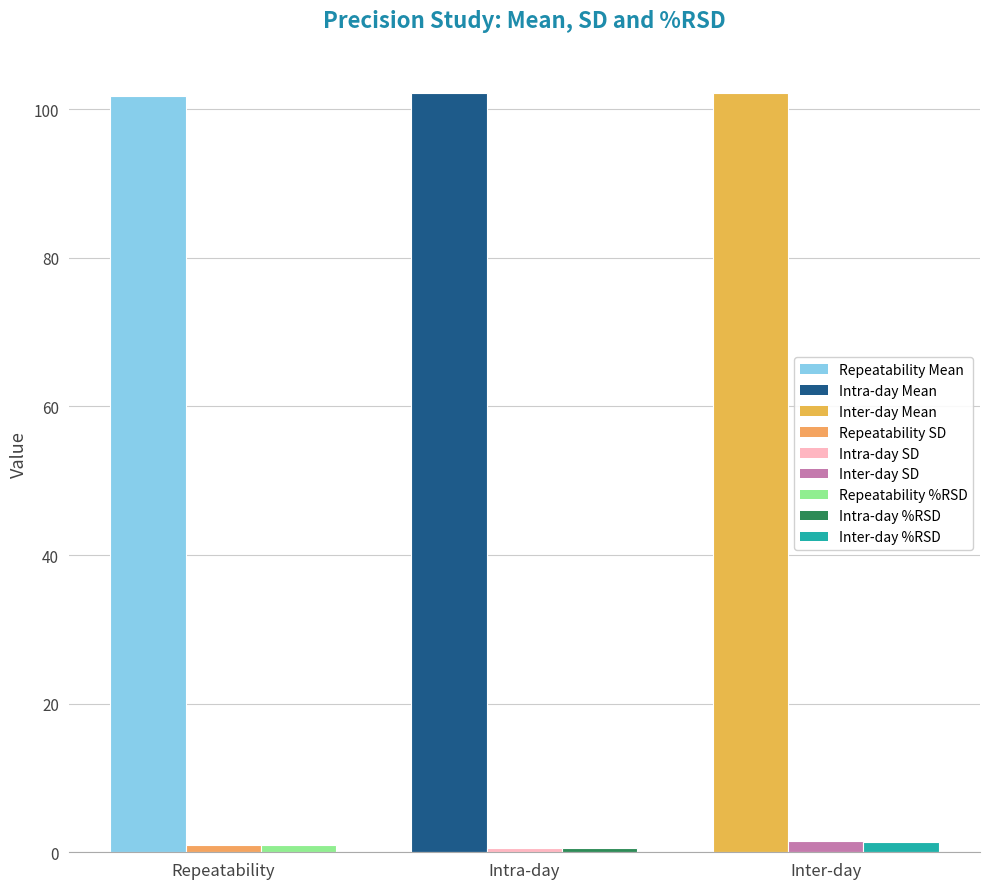

What is the greatest value displayed?

102.2